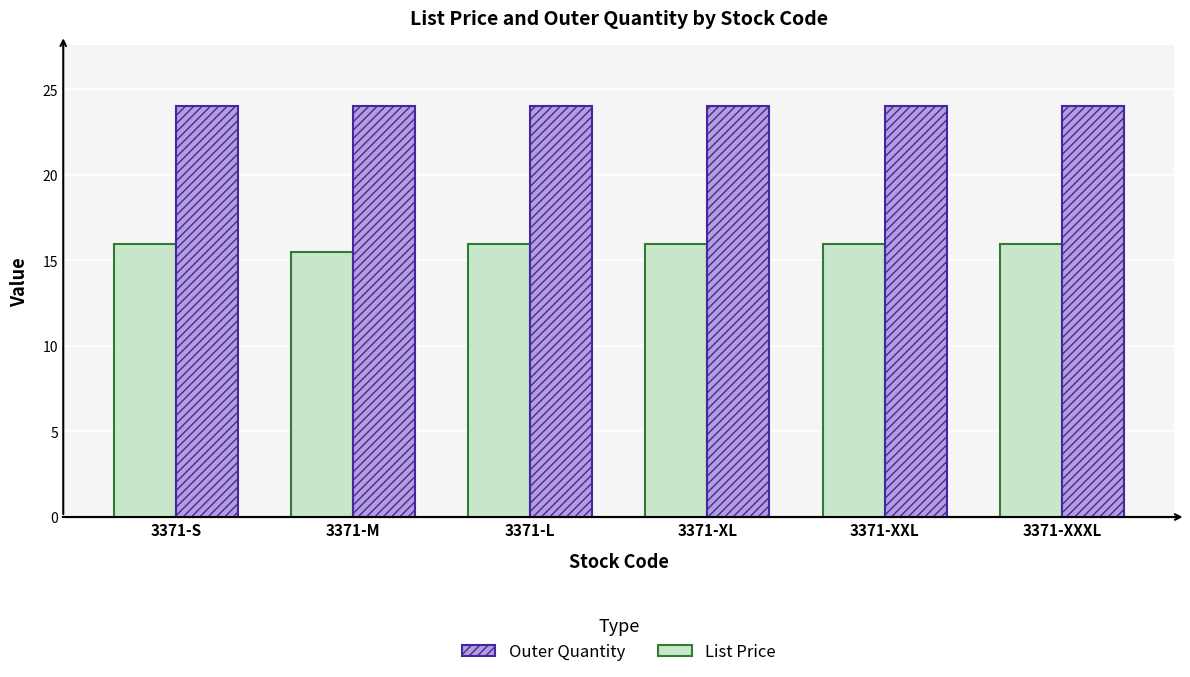

What value does the Outer Quantity series have at 3371-XXXL?

24.0